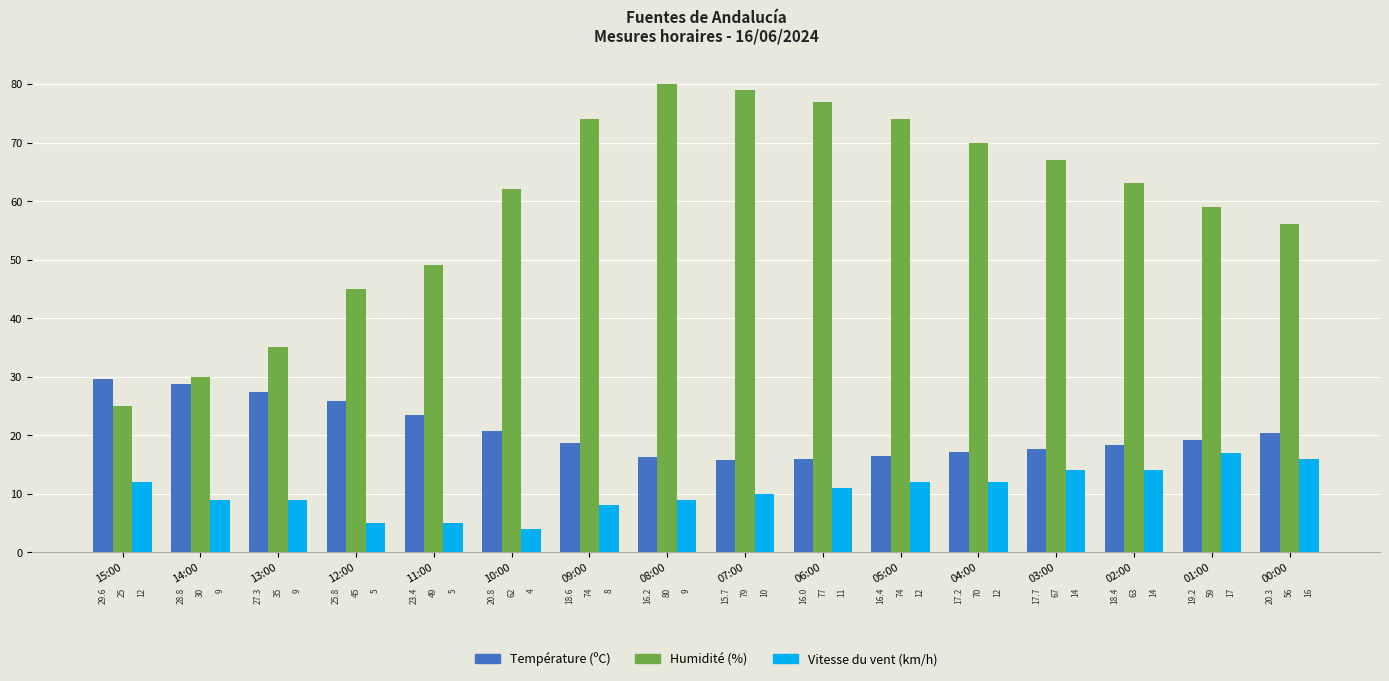

How many values in the Température (ºC) series are below 19?

8